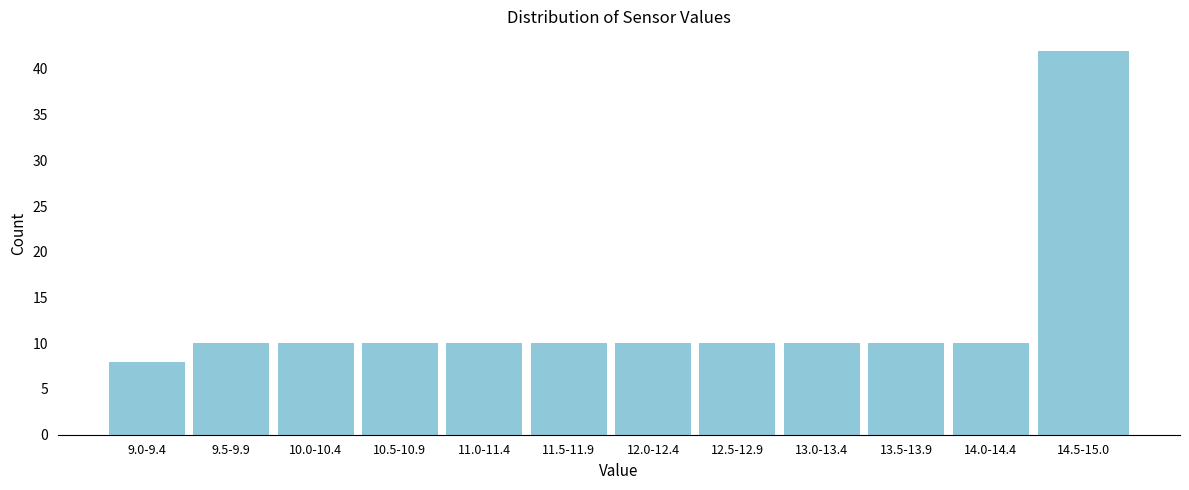

Reading left to right, transcribe all the data shown in this chart.

8	10	10	10	10	10	10	10	10	10	10	42